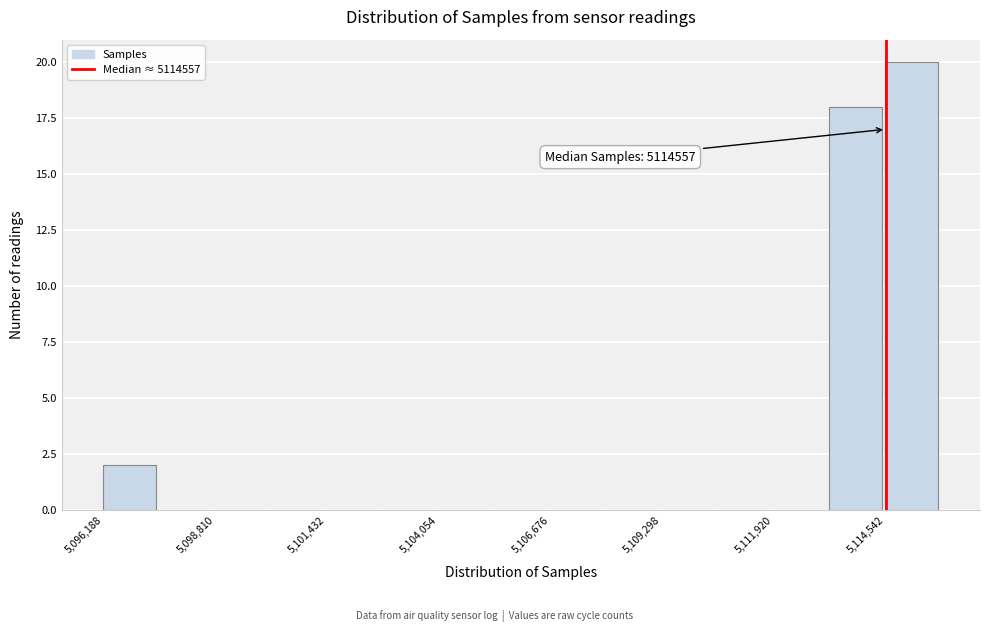

Read against the x-axis, roughly where is the centre of the tallest bar?

5115000